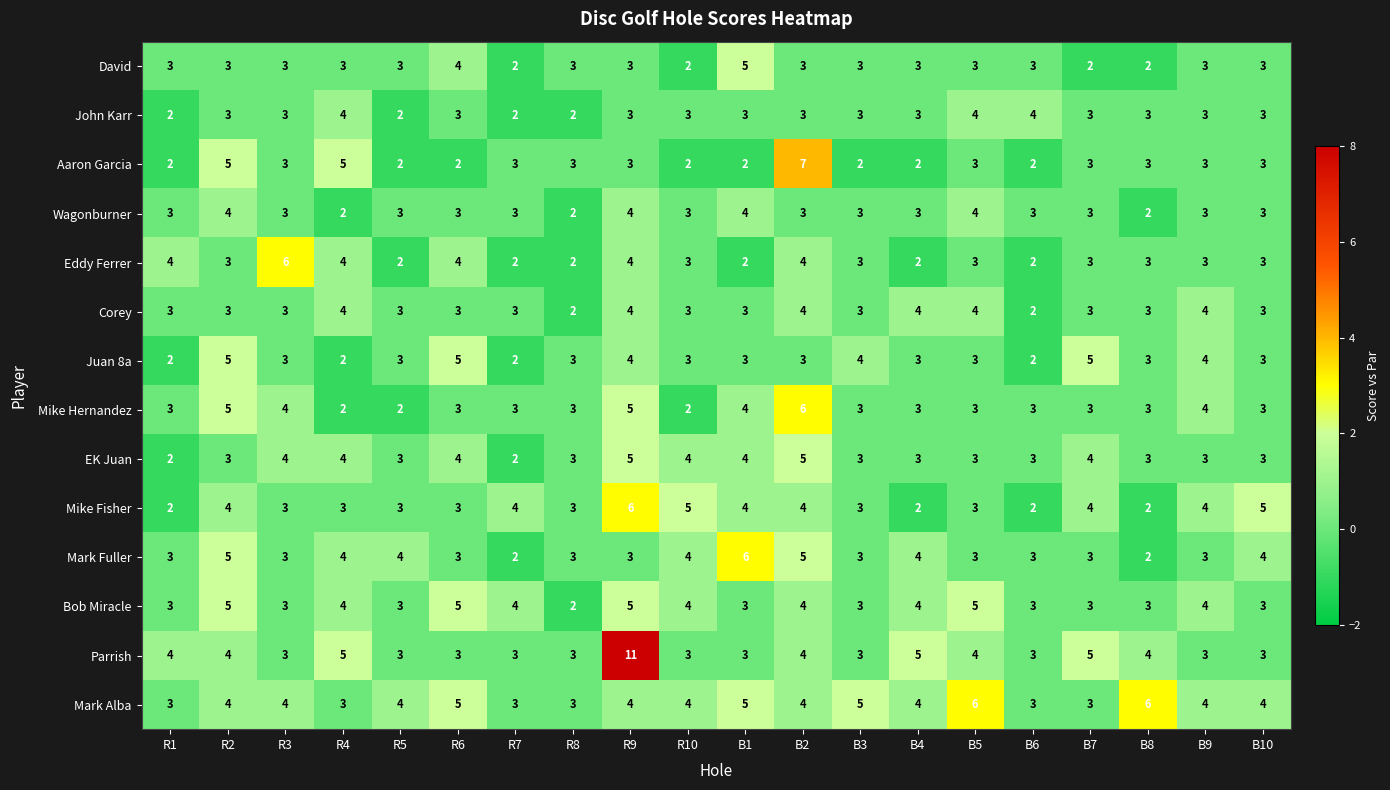

Count the David values in the range 3 to 4.

15